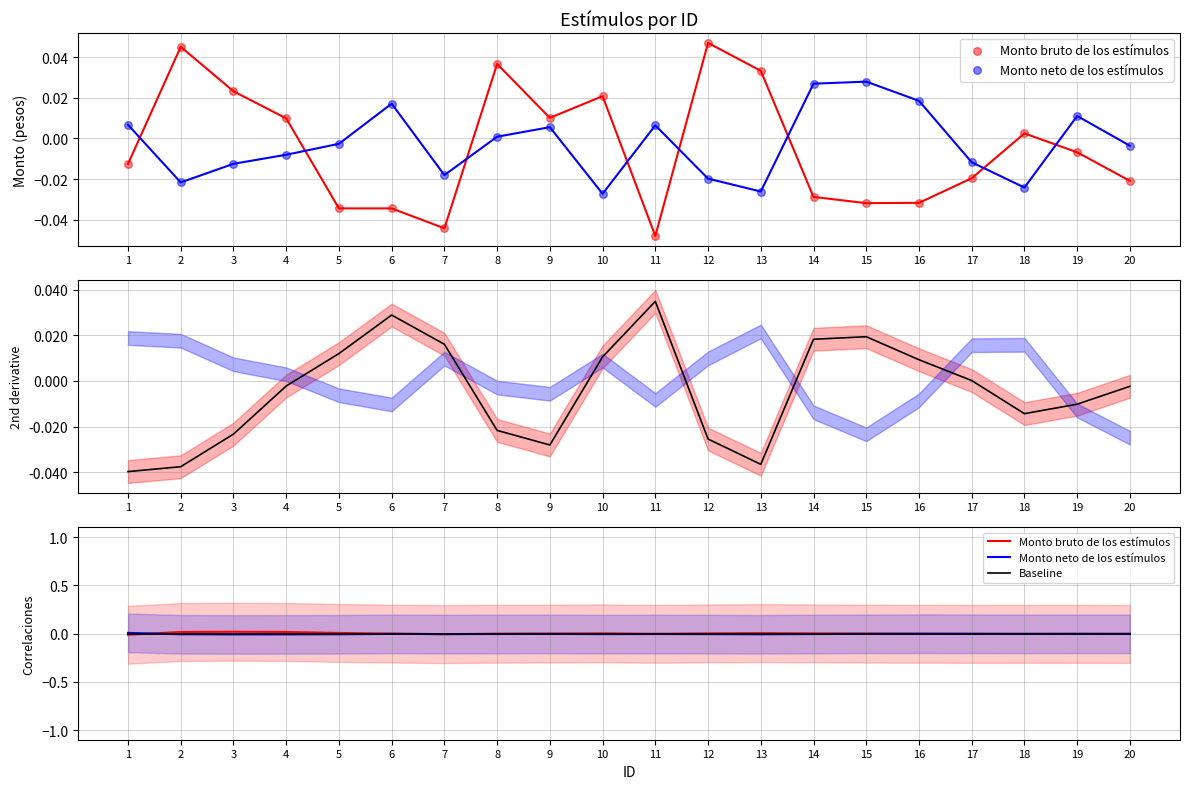

What are all the series names shown in the legend?

Monto bruto de los estímulos, Monto neto de los estímulos, Baseline